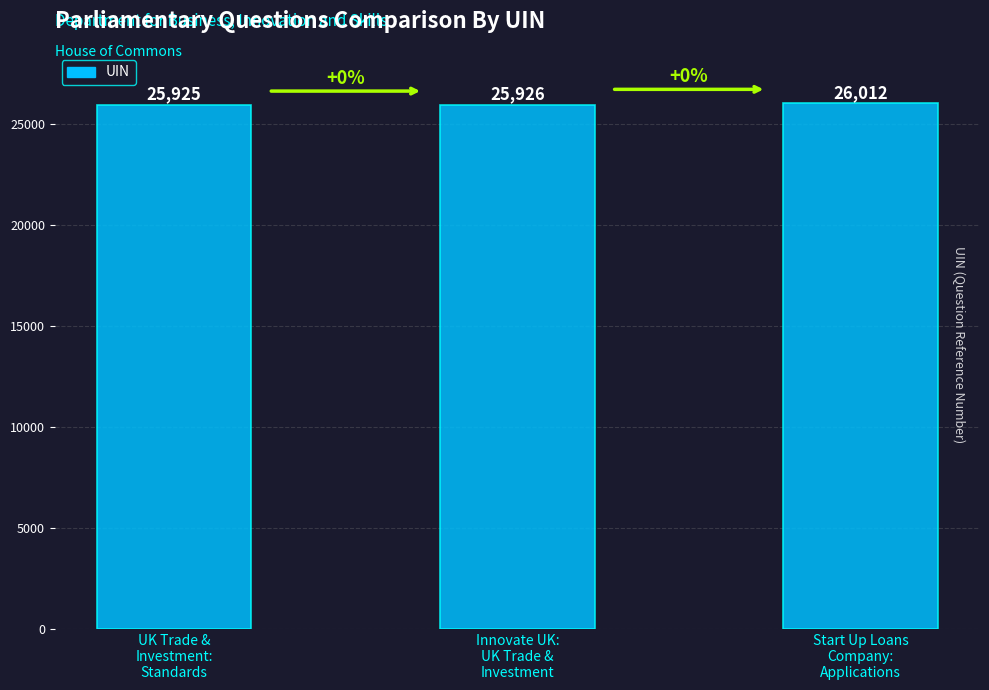

Between Start Up Loans
Company:
Applications and Innovate UK:
UK Trade &
Investment, which is larger?

Start Up Loans
Company:
Applications